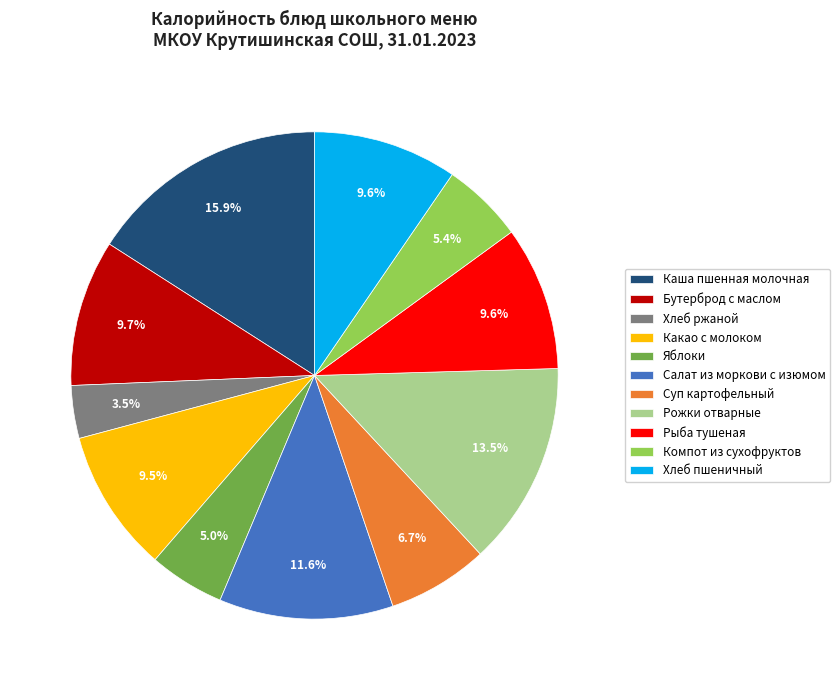

Is Бутерброд с маслом the majority of the pie?

No